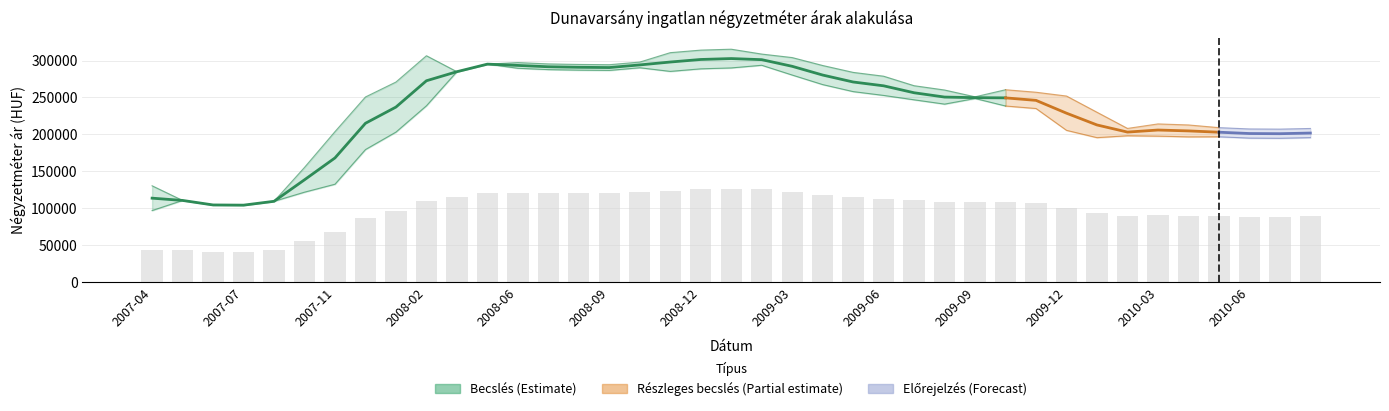

What is the spread (max minus min) of values at 2007-04?

51726